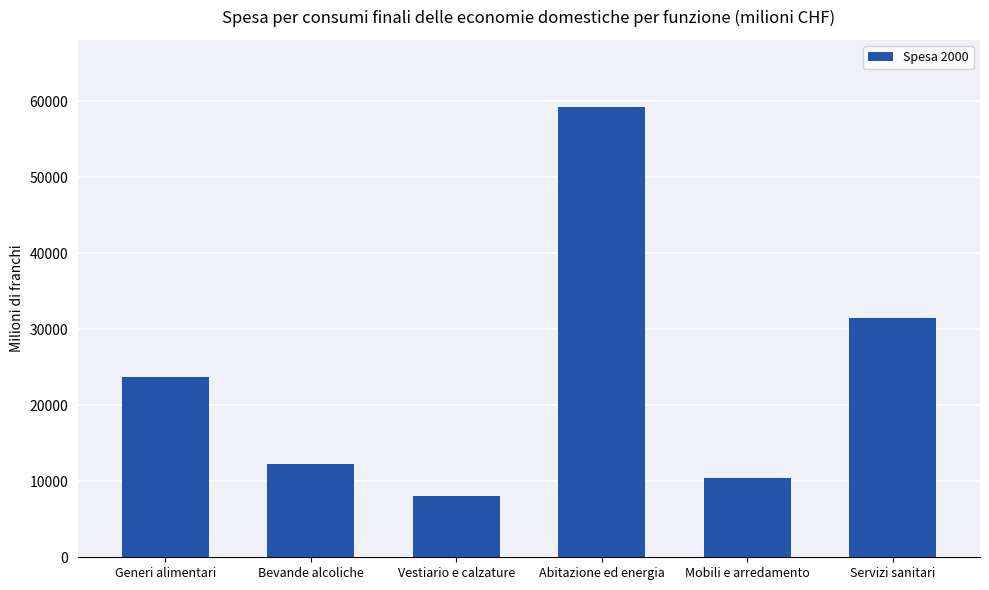

What is the average value?

24198.6